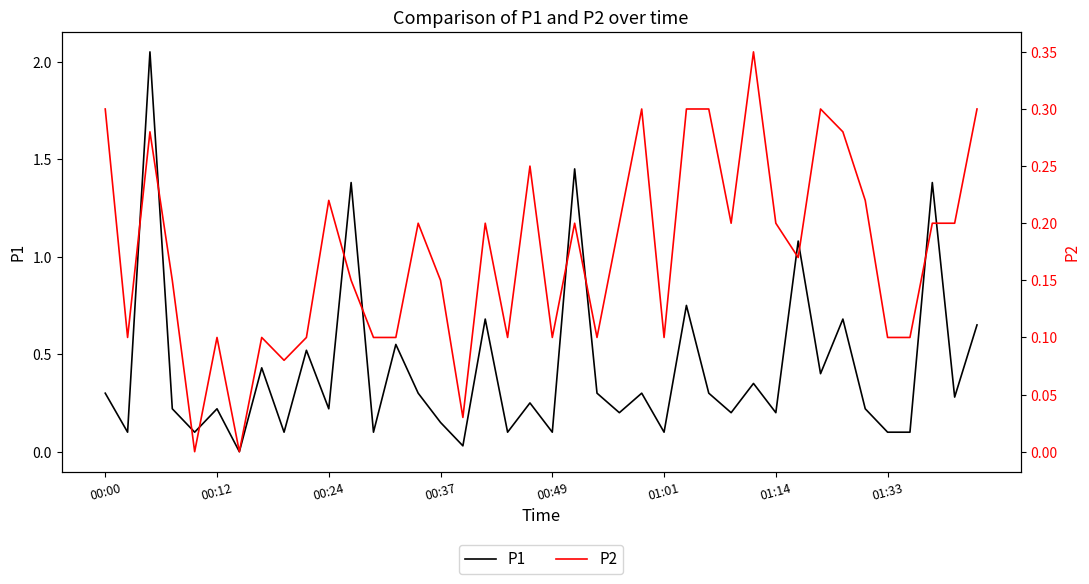

The P1 series shows 0.3 at 00:00. True or false?

True